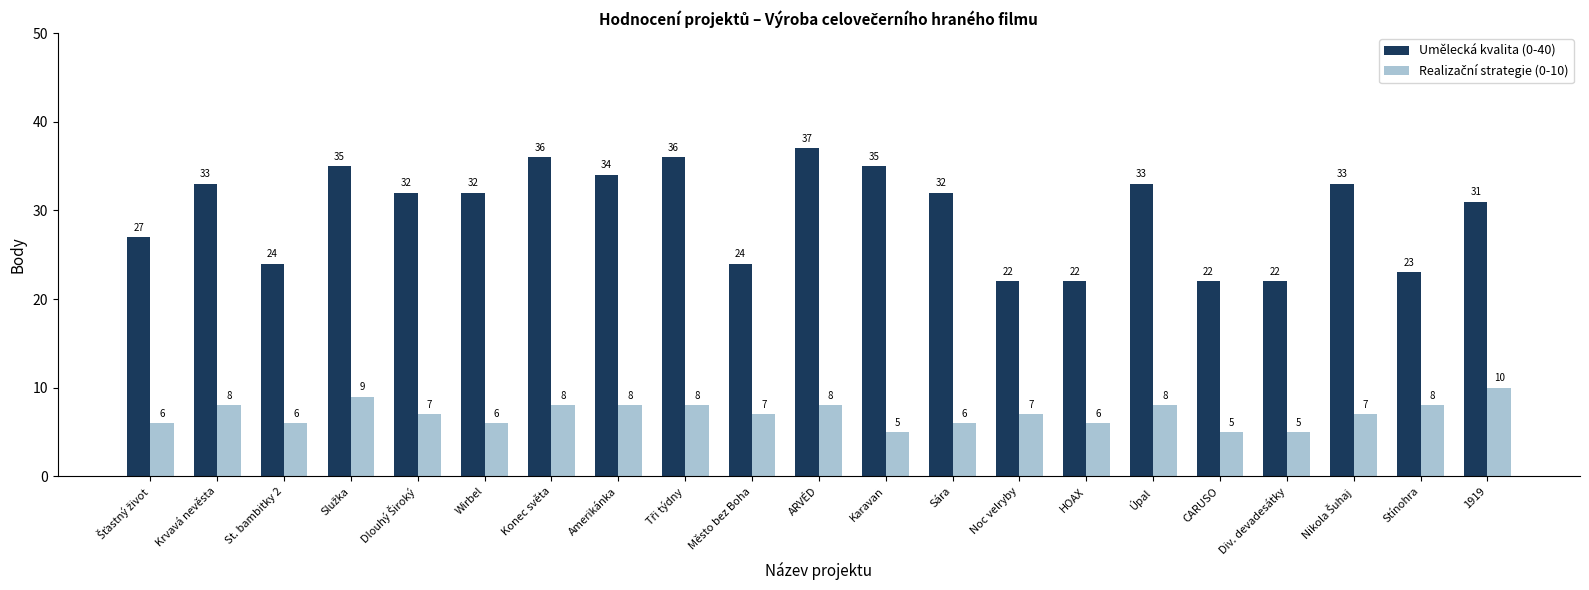

Where does the Umělecká kvalita (0-40) series first go above 32?

Krvavá nevěsta